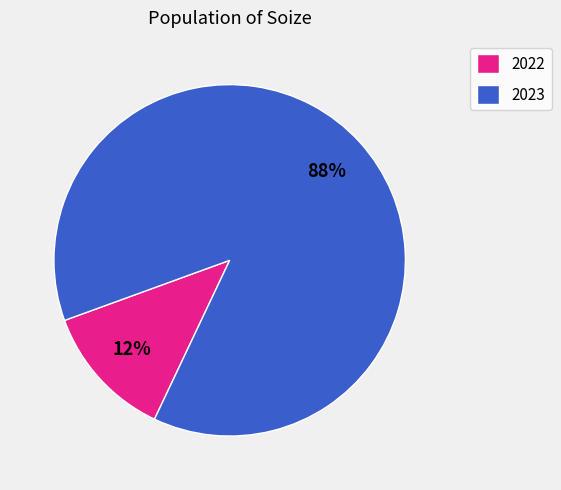

What is the majority slice?

2023